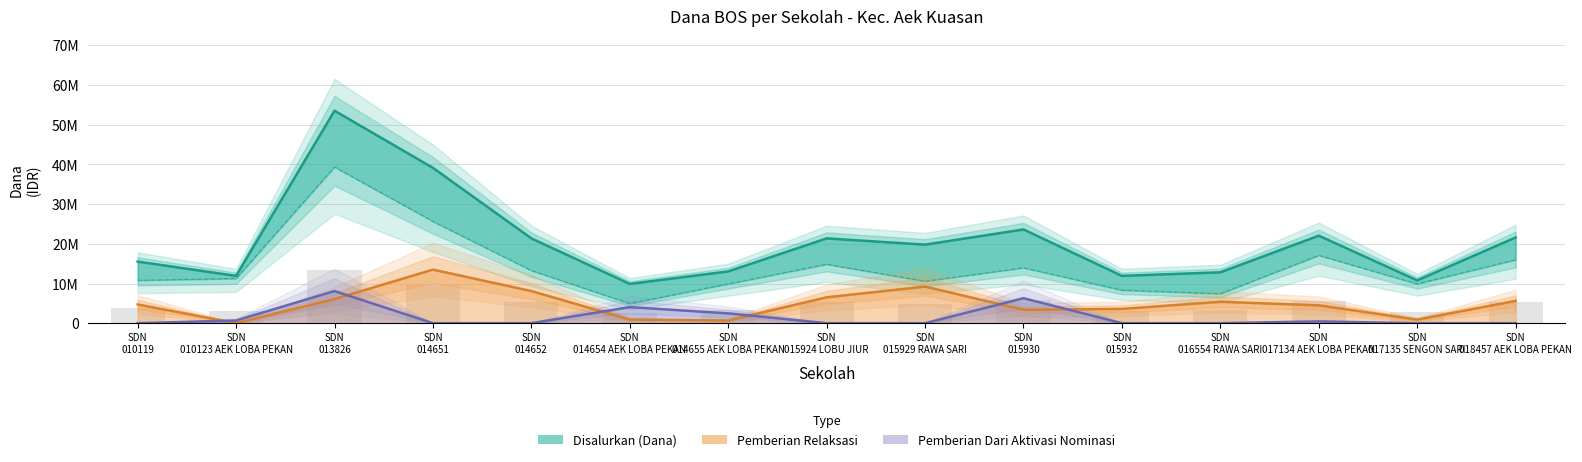

List the series in order of their peak value, lowest first.

Pemberian Dari Aktivasi Nominasi, Pemberian Relaksasi, Disalurkan (Dana)